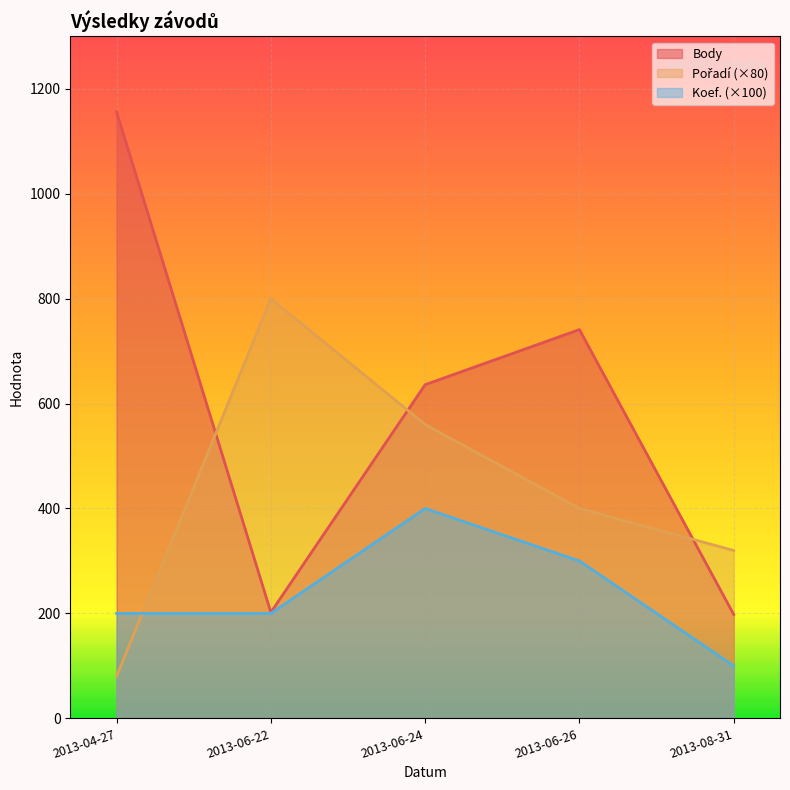

Count the number of data series in this chart.

3